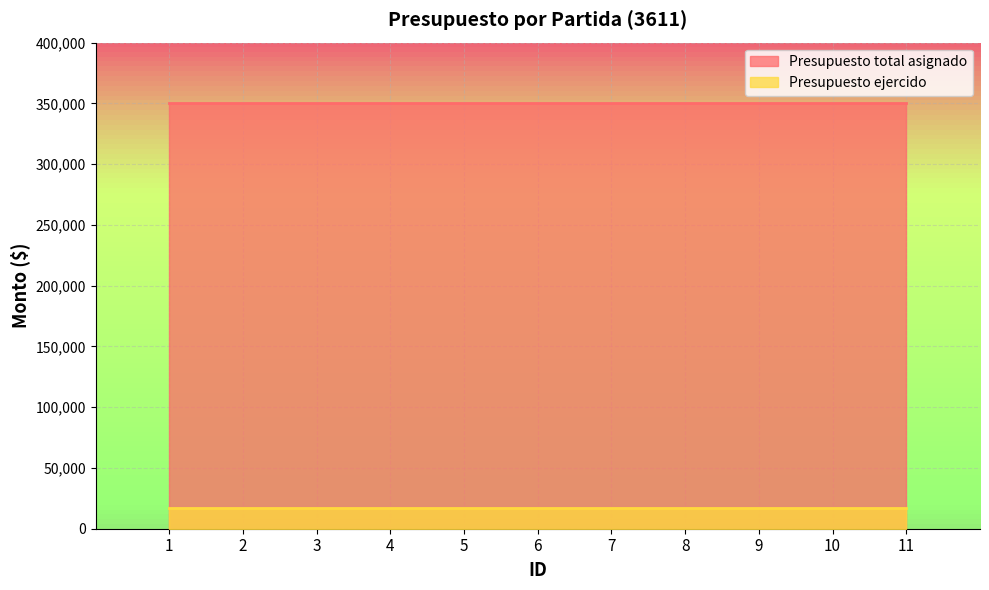

The Presupuesto ejercido series shows 17400 at 6. True or false?

True